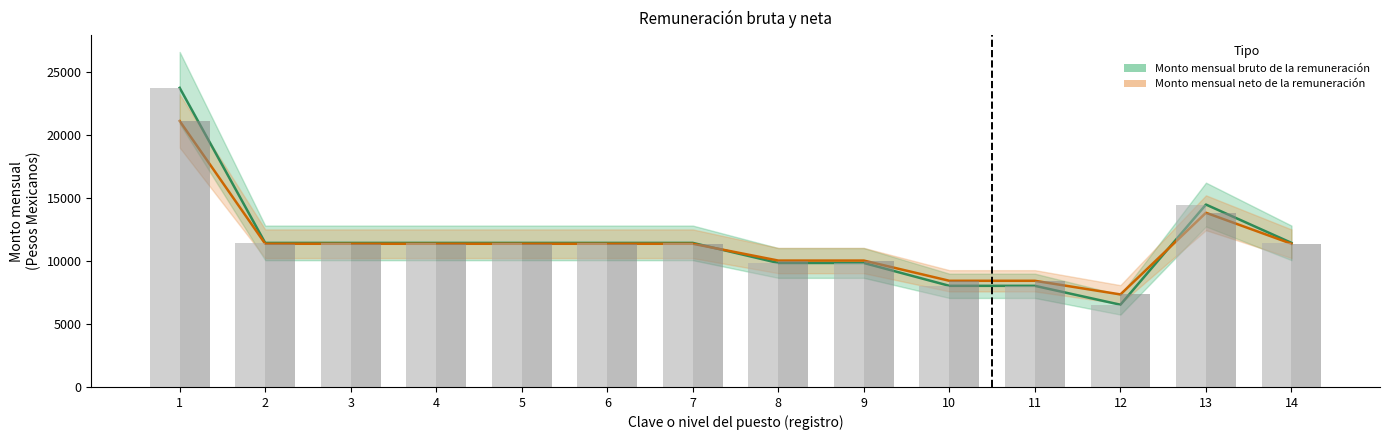

At which category is the sum across all series the highest?

1